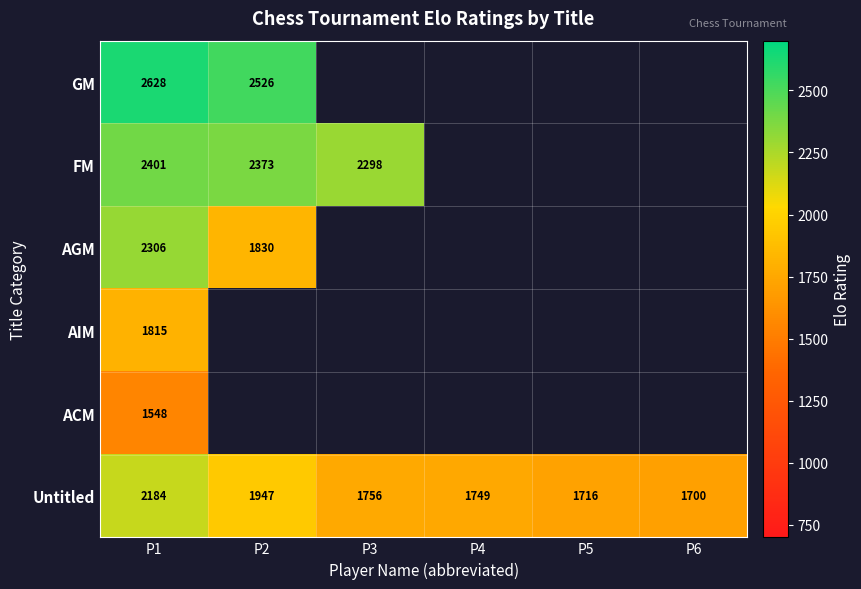

Is the value of FM at P3 greater than the value of Untitled at P3?

Yes